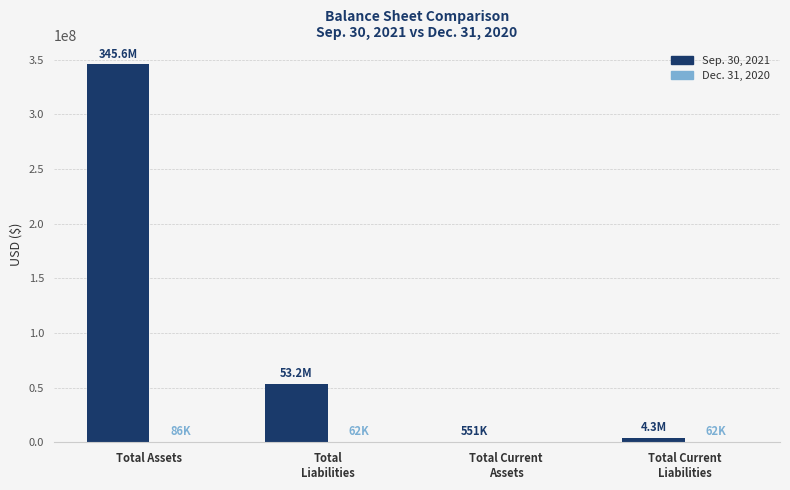

The Sep. 30, 2021 series shows 345649841 at Total Assets. True or false?

True